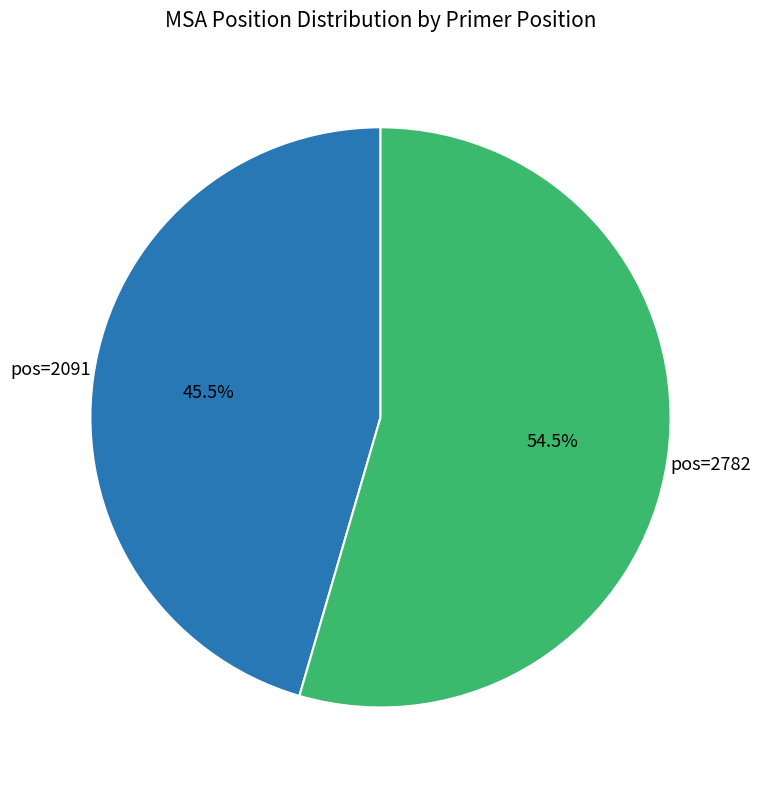

Is there any slice that represents more than half of the pie?

Yes